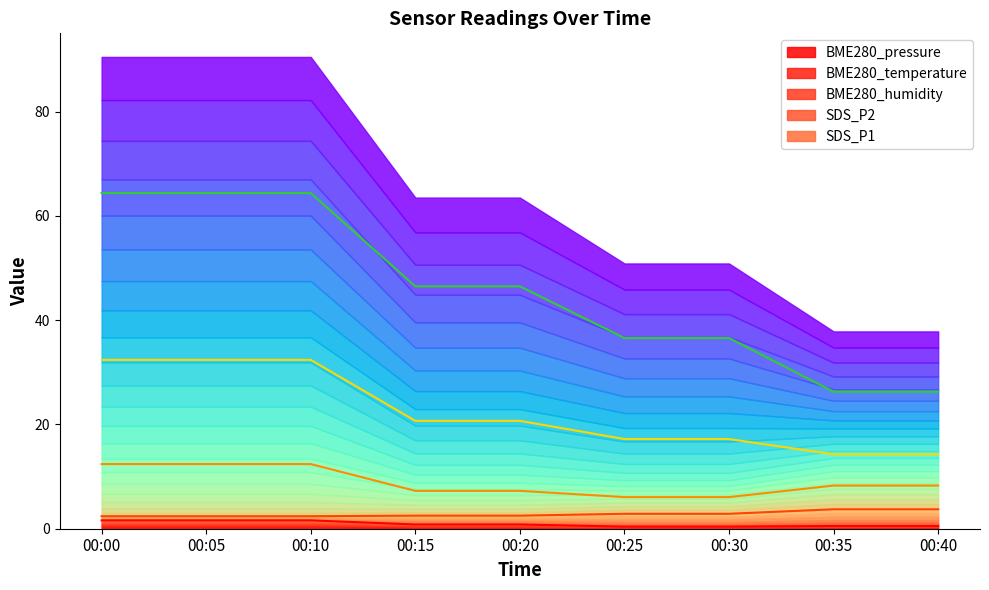

Where is SDS_P1 nearest to the value 45?

00:15